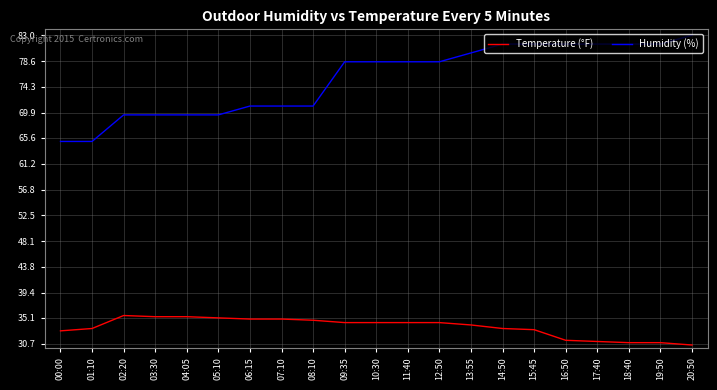

True or false: Temperature (°F) and Humidity (%) intersect in this chart.

False